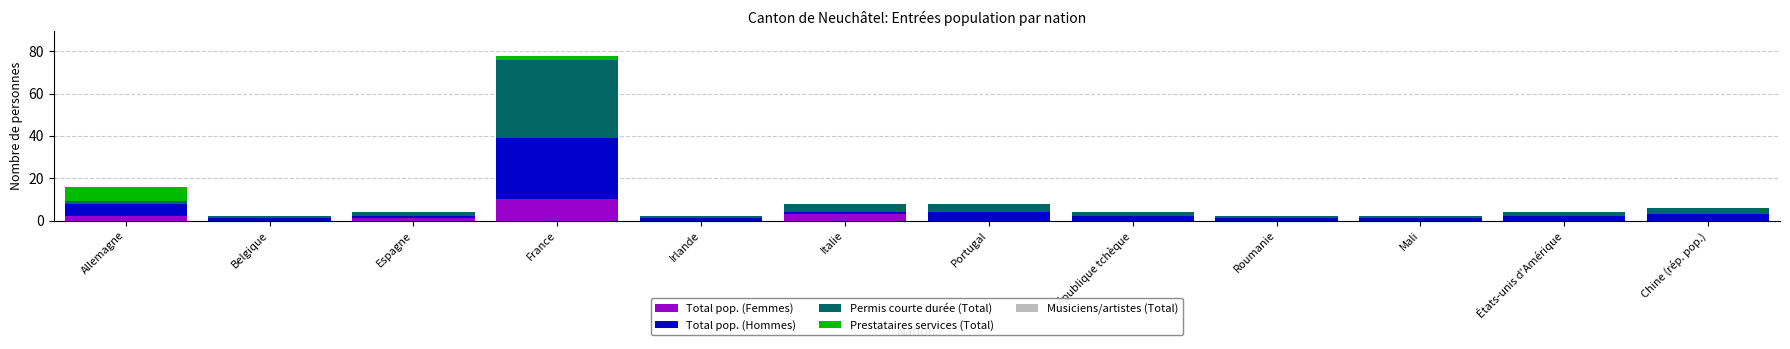

At which label does Total pop. (Femmes) reach its peak?

France